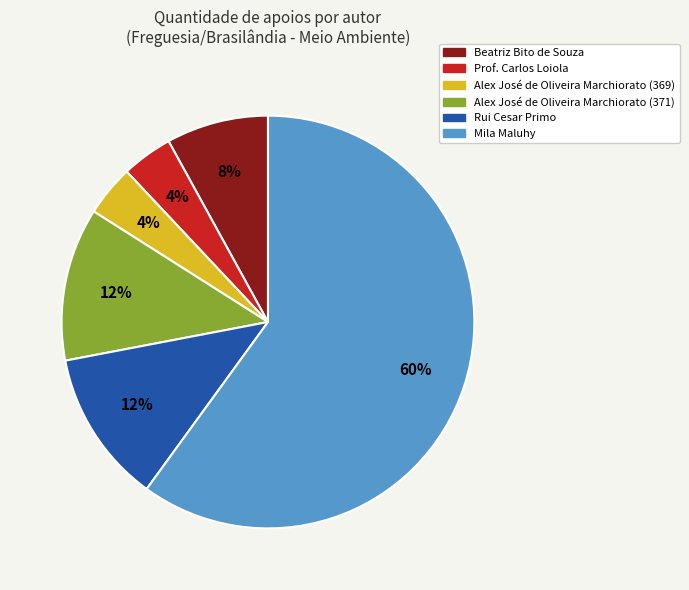

Is there a majority slice in this chart?

Yes